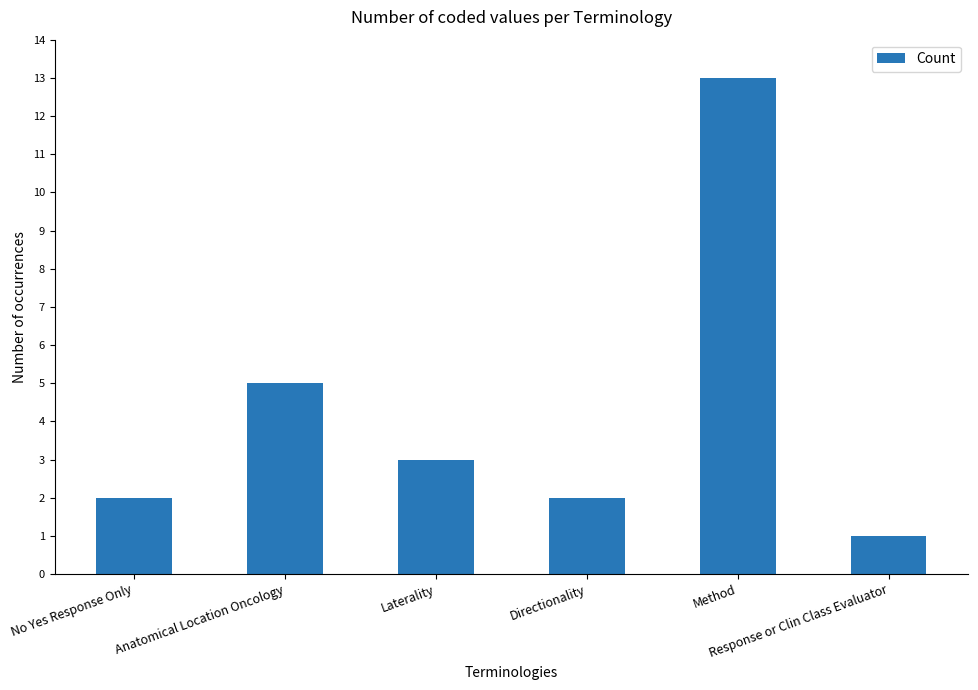

Approximately how many times larger is the value at No Yes Response Only compared to Directionality?

1.0